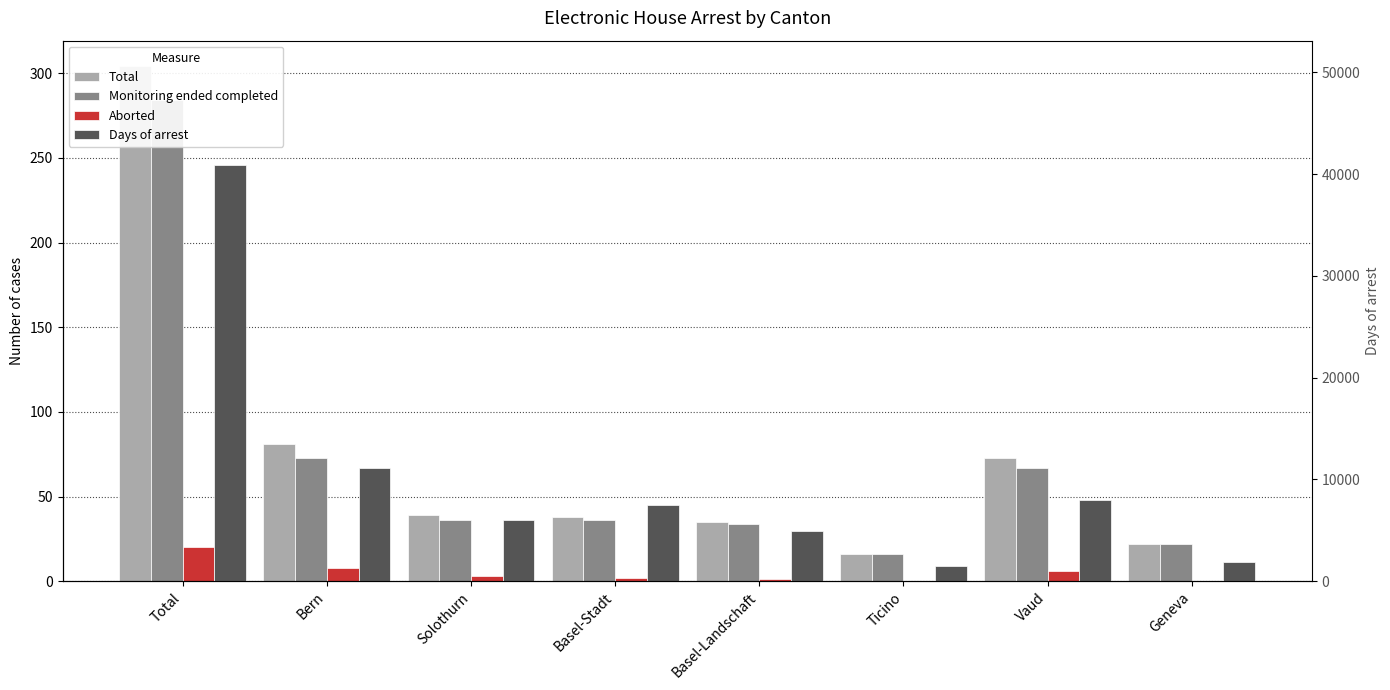

What is the total value across all series at Total?

41455